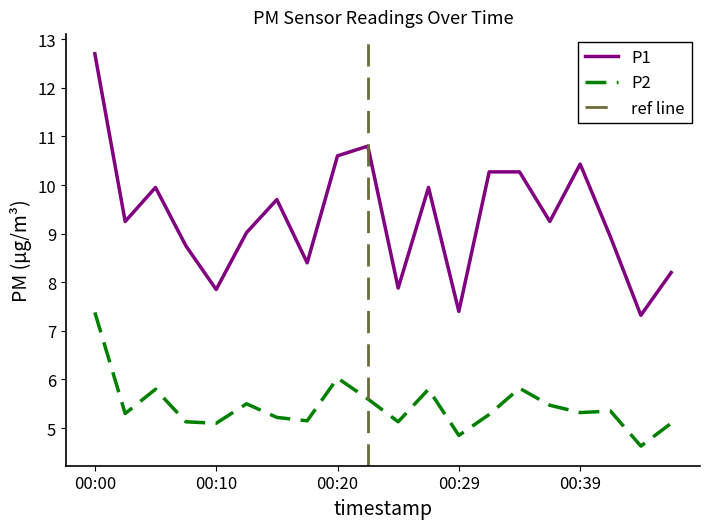

Is the value of P2 at 00:29 greater than the value of P1 at 00:24?

No